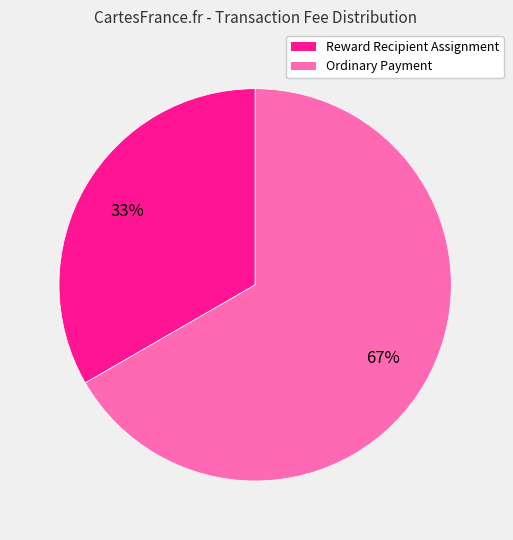

True or false: Reward Recipient Assignment accounts for 48% of the total.

False